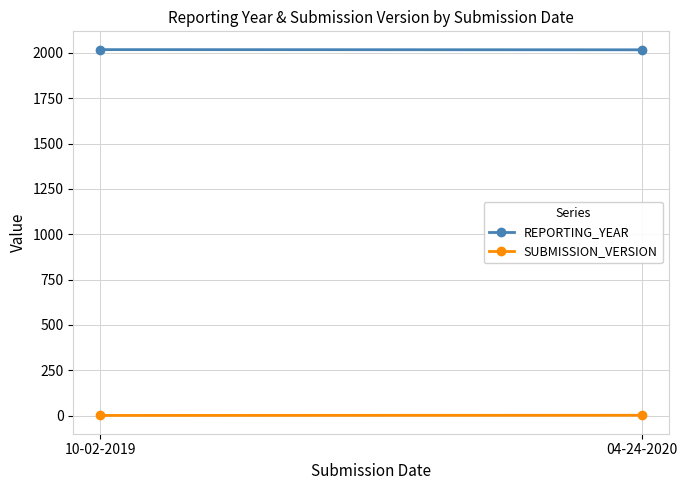

Reading left to right, what are all the values shown in this chart?

REPORTING_YEAR: 10-02-2019=2018	04-24-2020=2017
SUBMISSION_VERSION: 10-02-2019=1	04-24-2020=2